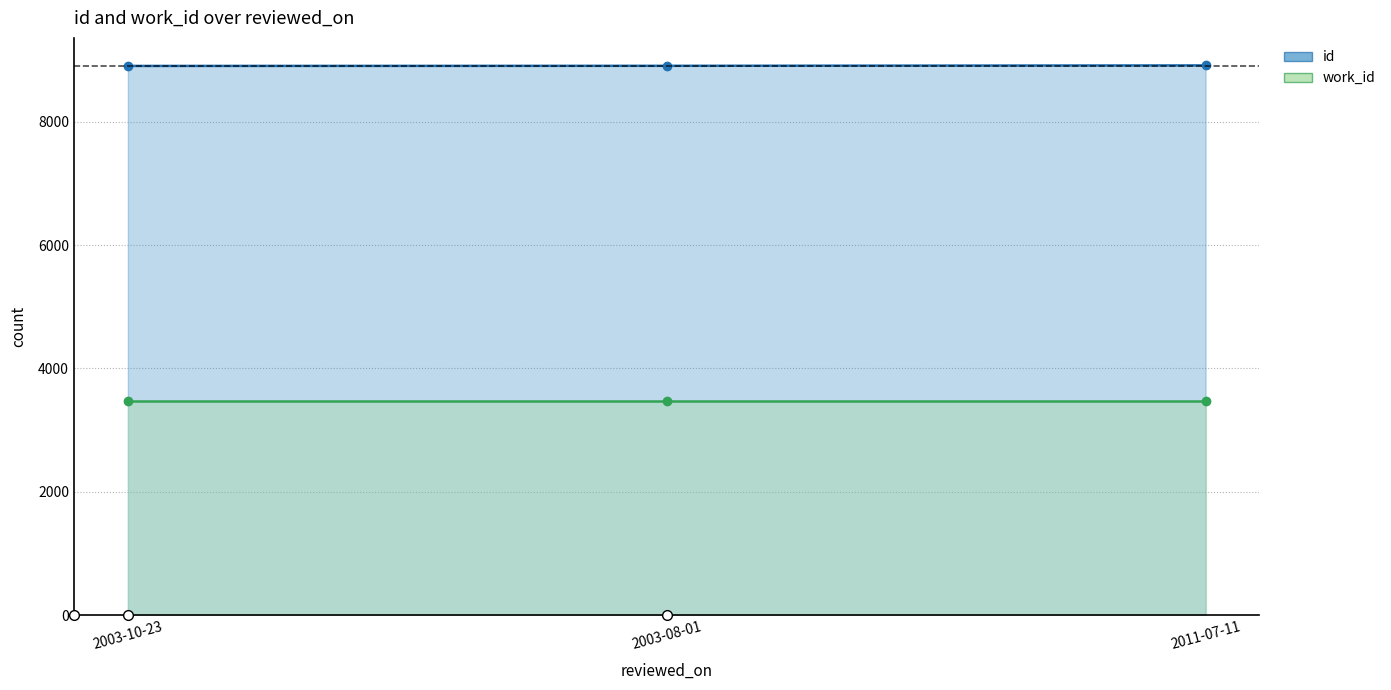

Which category has the lowest value across all series?

2003-10-23